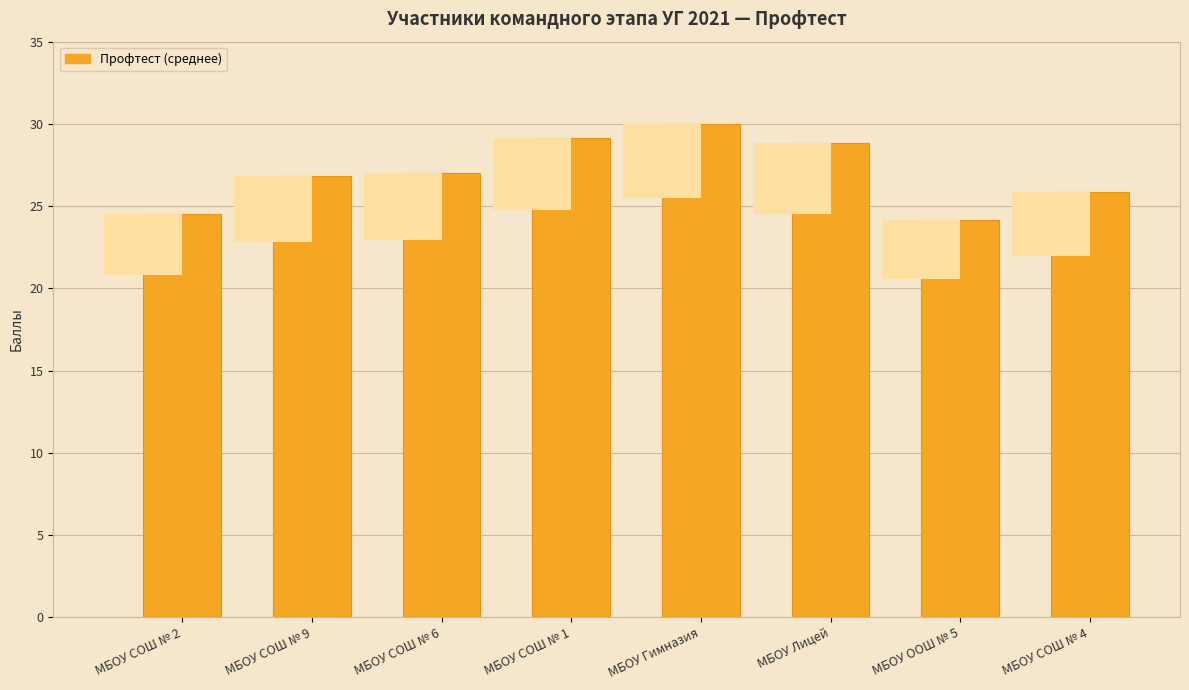

Reading left to right, list all the values displayed in this chart.

МБОУ СОШ № 2=24.5	МБОУ СОШ № 9=26.8	МБОУ СОШ № 6=27.0	МБОУ СОШ № 1=29.2	МБОУ Гимназия=30.0	МБОУ Лицей=28.8	МБОУ ООШ № 5=24.2	МБОУ СОШ № 4=25.8